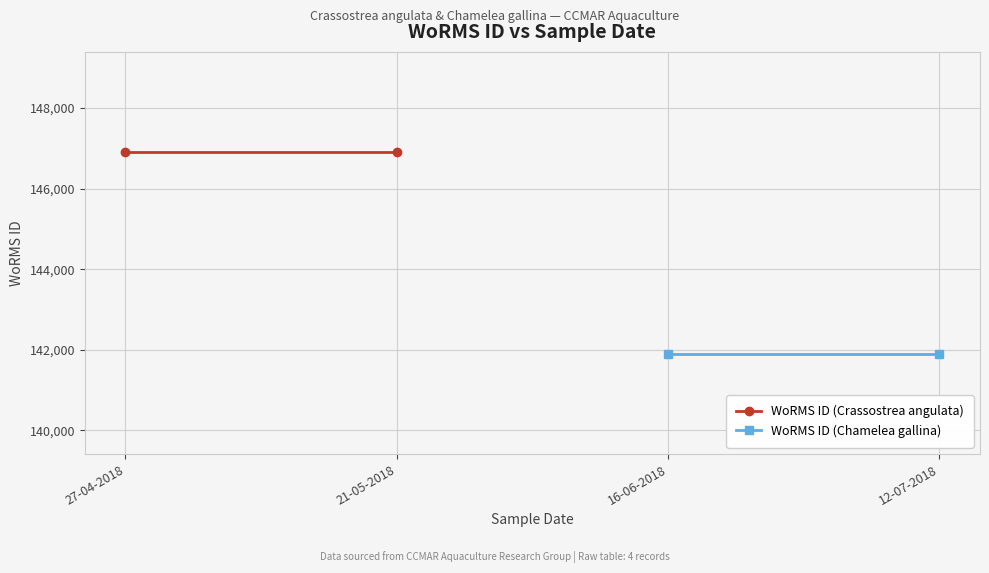

At which label does WoRMS ID (Crassostrea angulata) reach its peak?

27-04-2018